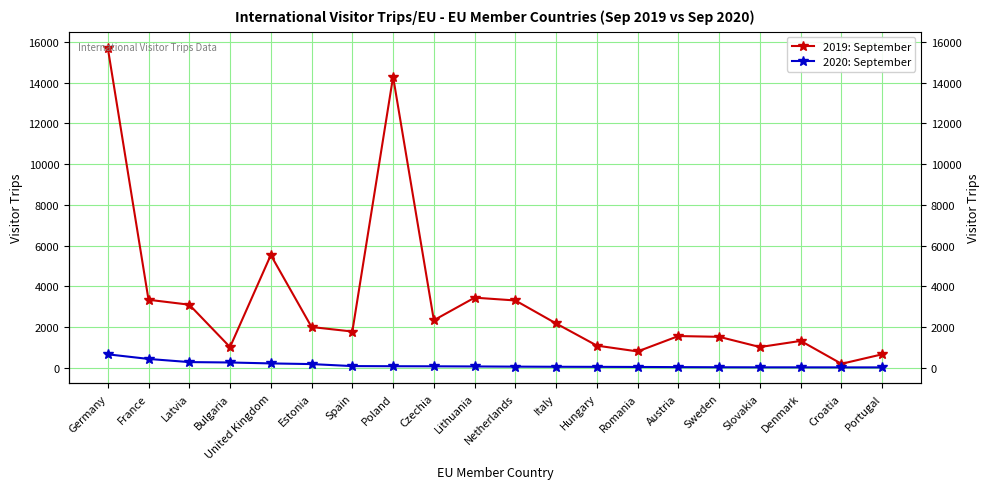

Does the chart display data point markers on the line(s)?

Yes